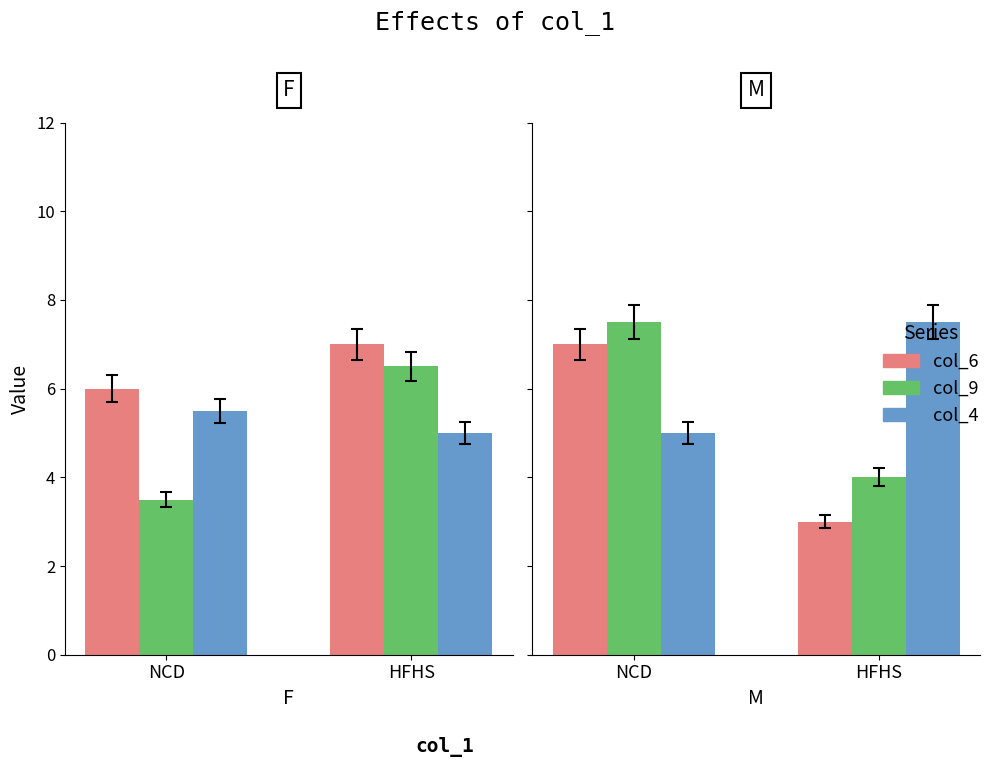

How many series are shown in this chart?

3